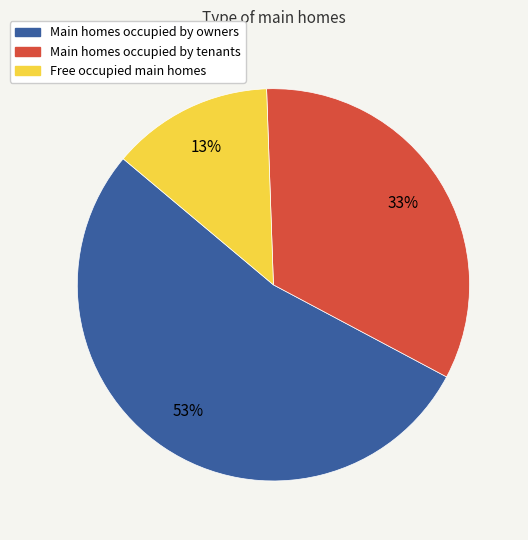

Is there any slice that represents more than half of the pie?

Yes